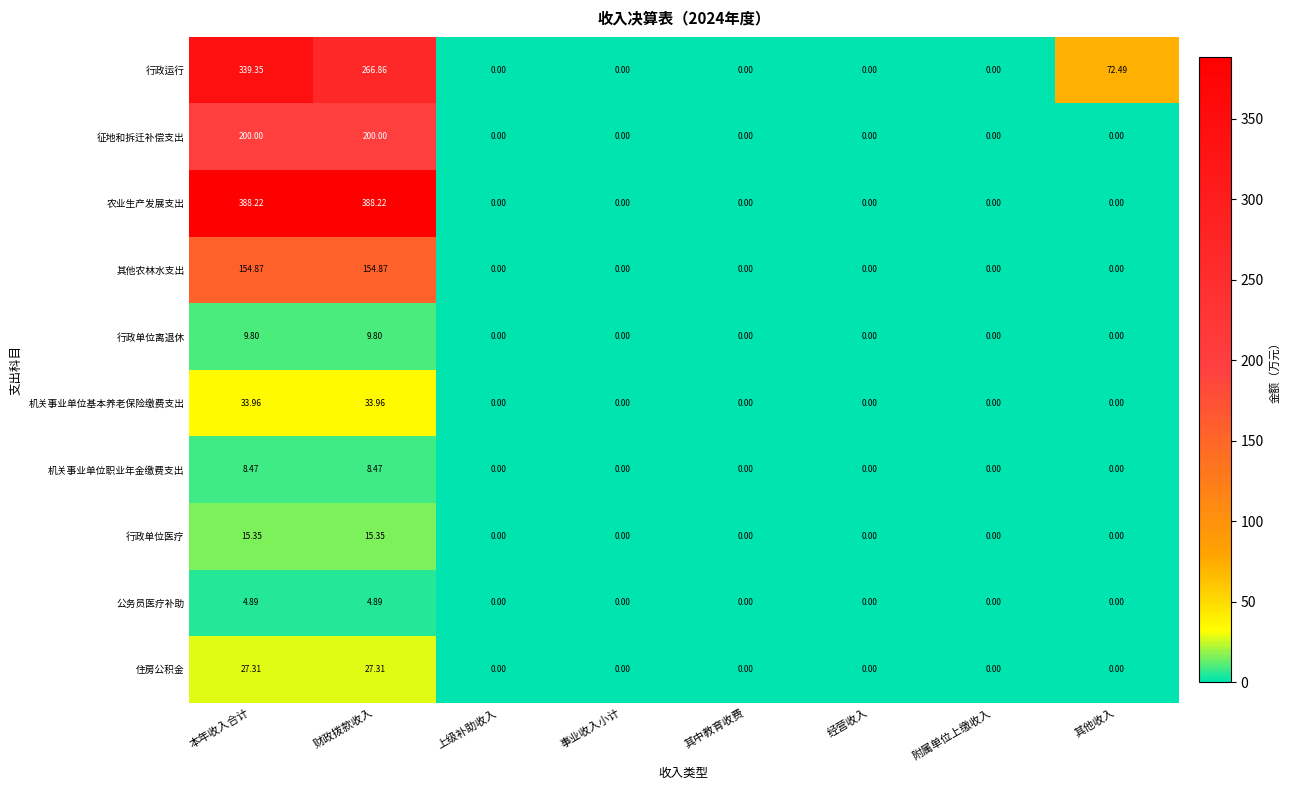

Between 经营收入 and 其他收入, which series saw the biggest shift?

行政运行